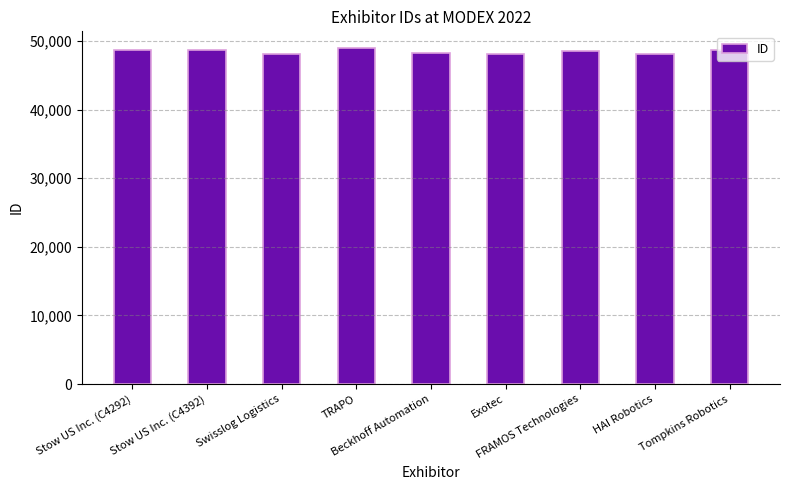

How many distinct data groups are displayed?

1